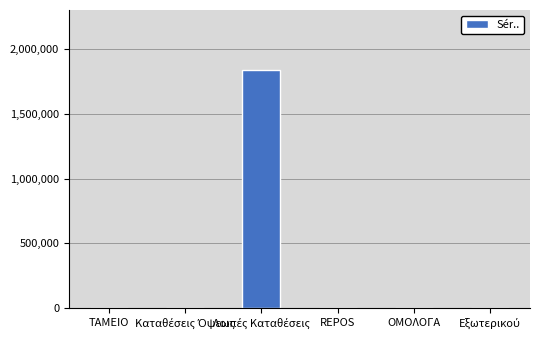

Is it true that the value at ΤΑΜΕΙΟ is -951140.7?

False